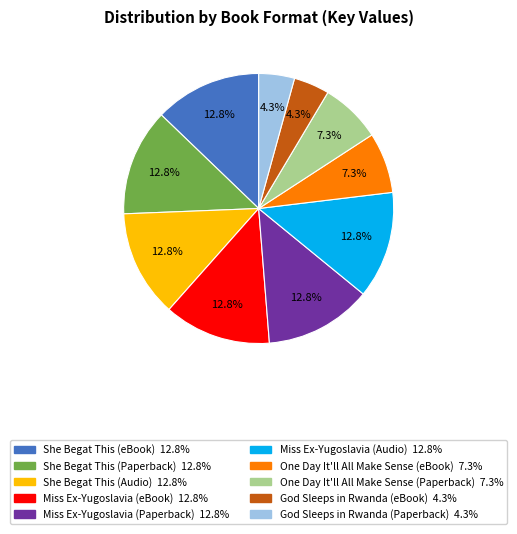

Is there a majority slice in this chart?

No